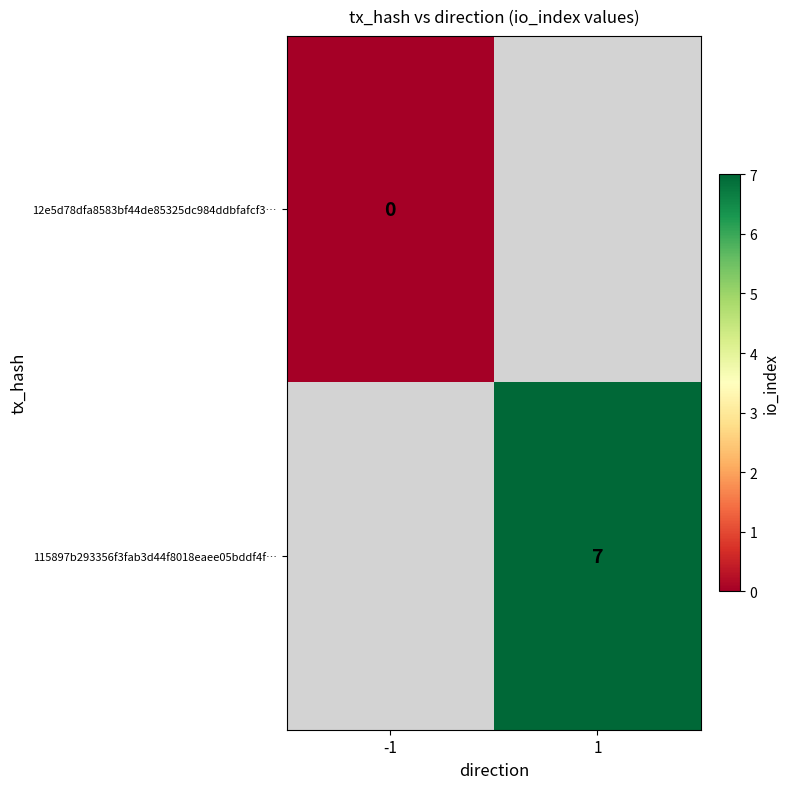

List the series in order of their peak value, lowest first.

12e5d78dfa8583bf44de85325dc984ddbfafcf3…, 115897b293356f3fab3d44f8018eaee05bddf4f…